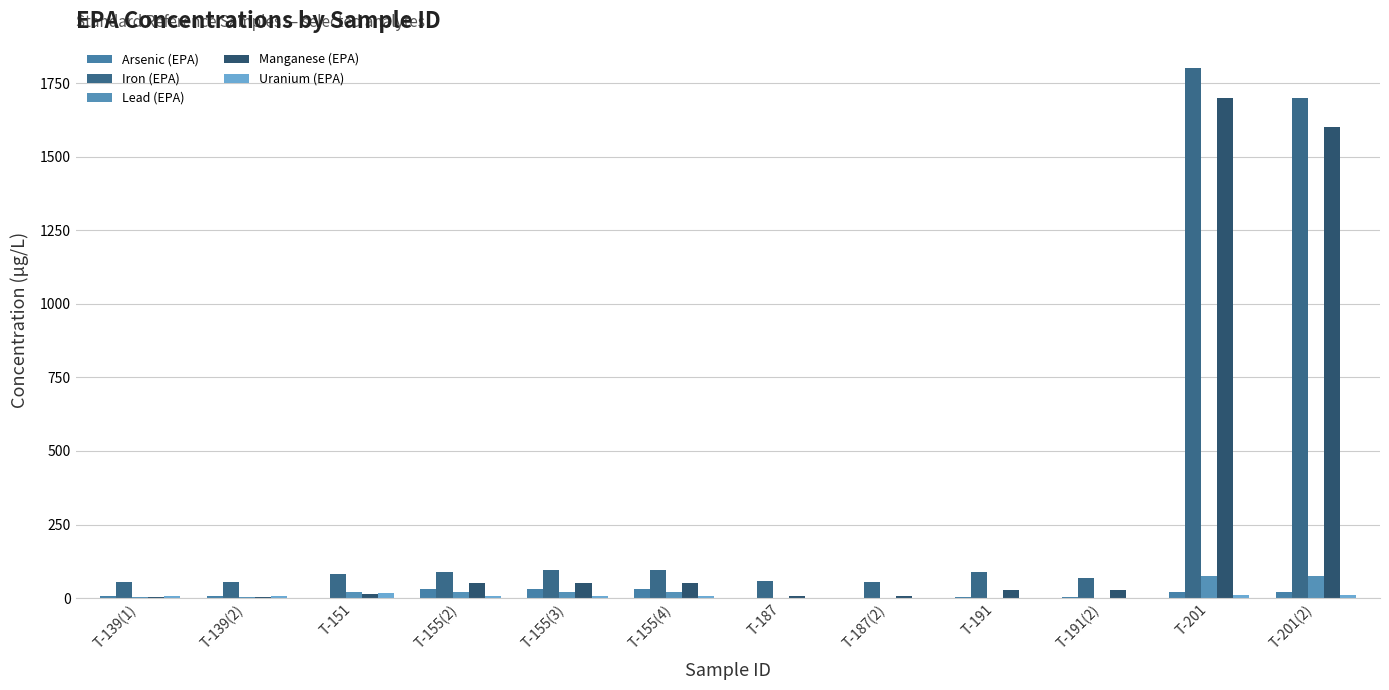

Does the chart contain stacked bars?

No